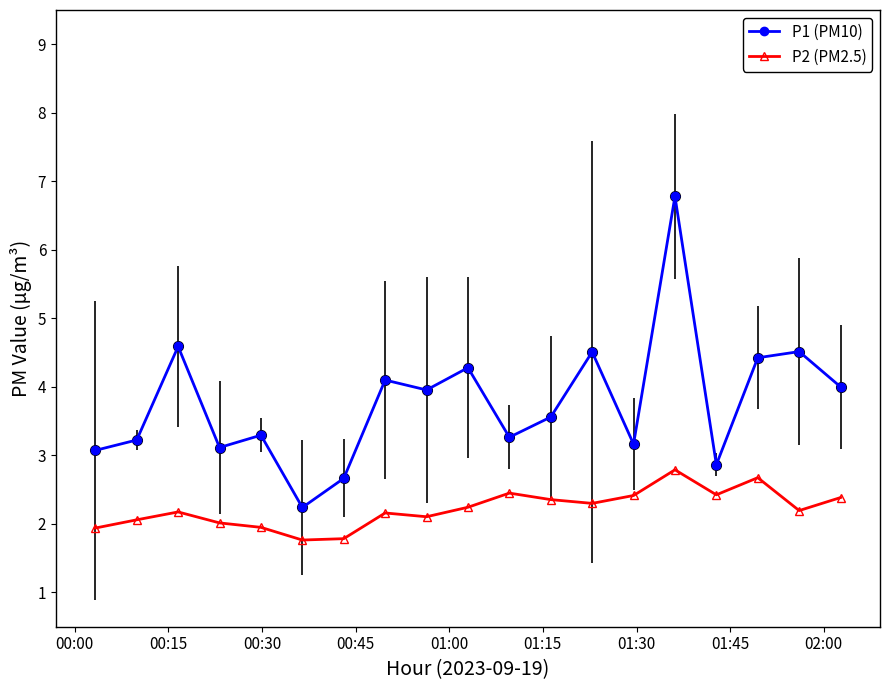

Rank the series by their maximum value, from lowest to highest.

P2 (PM2.5), P1 (PM10)